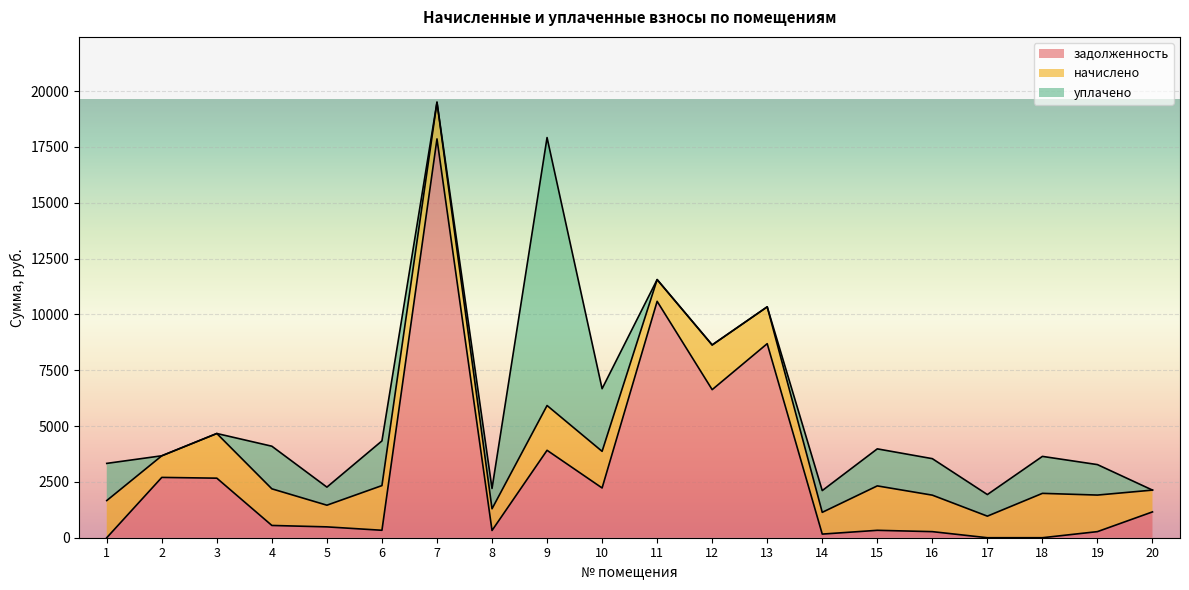

Does the chart display data point markers on the line(s)?

No